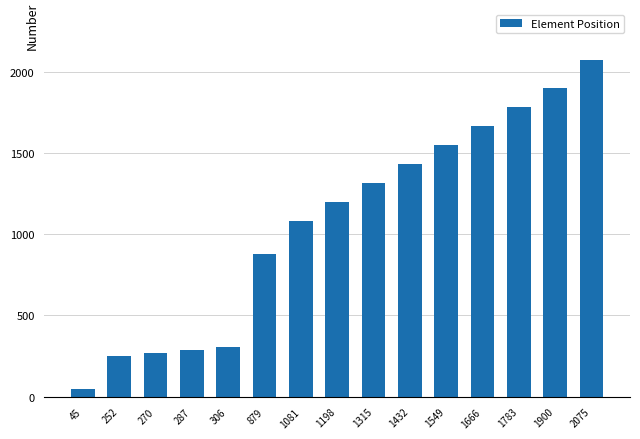

What is the difference between the values at 270 and 1432?

1162